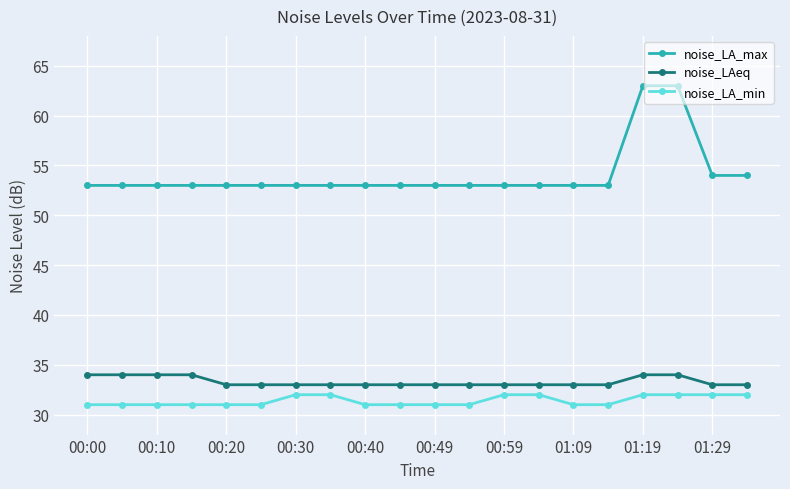

How many categories are shown in the chart?

20